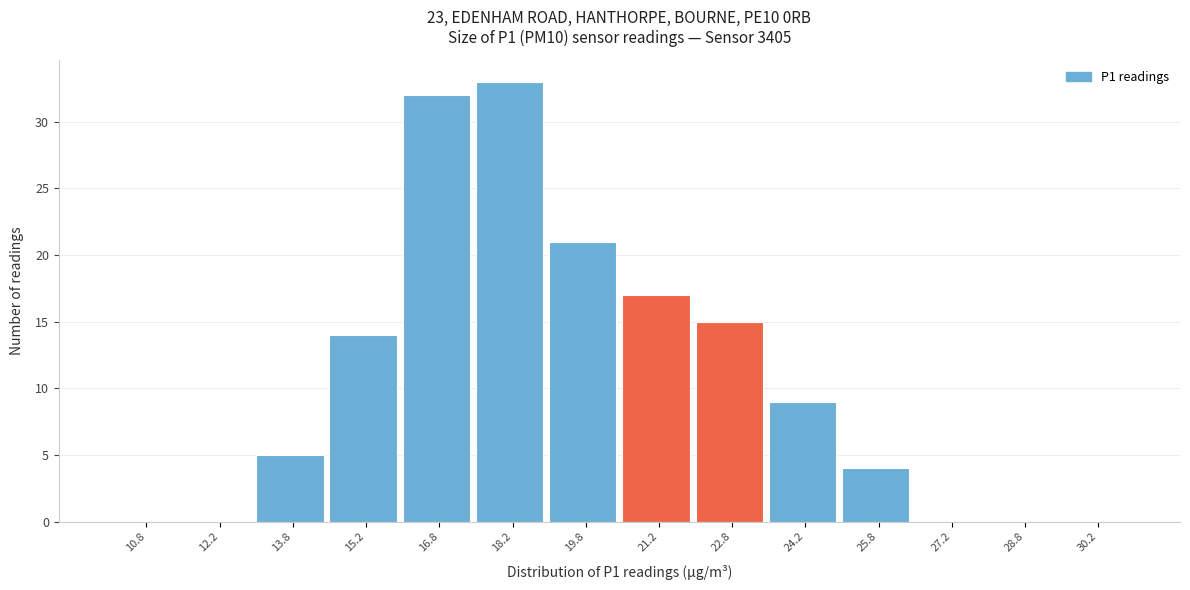

How tall is the bar that spans 14.5 to 16.0 on the x-axis? Neither the bar edges nor the heights are printed on the chart, so give them approximately, as read against the axes.

14